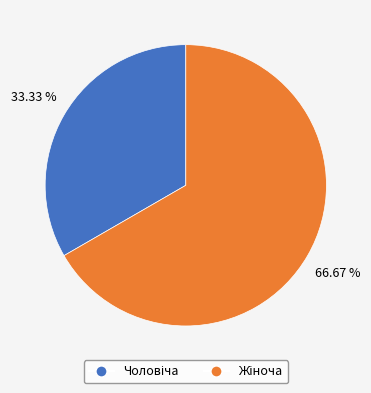

Does any single category account for the majority?

Yes